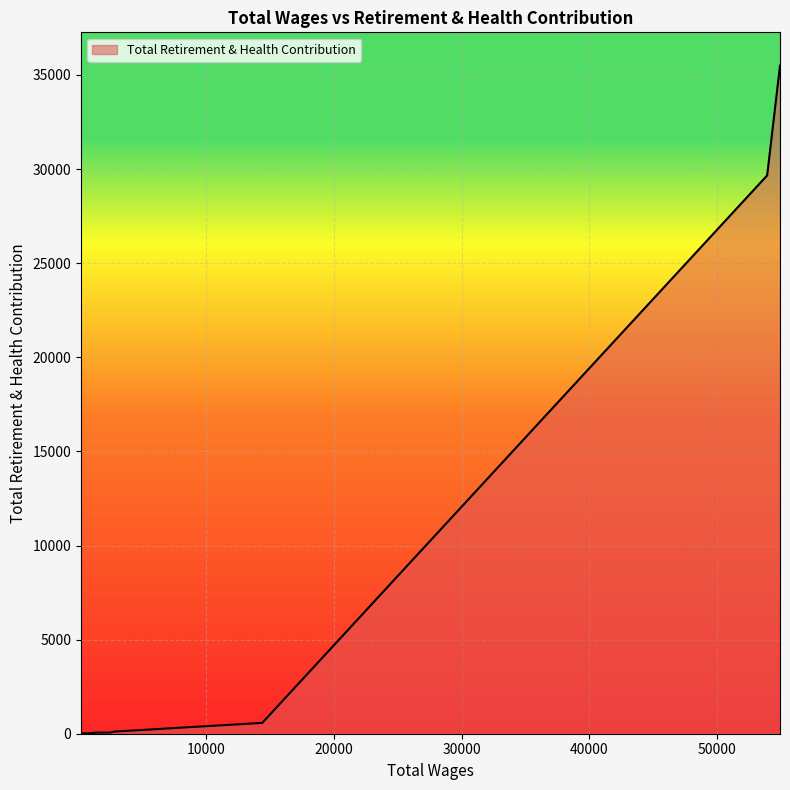

What is the difference between the maximum and minimum values?

35490